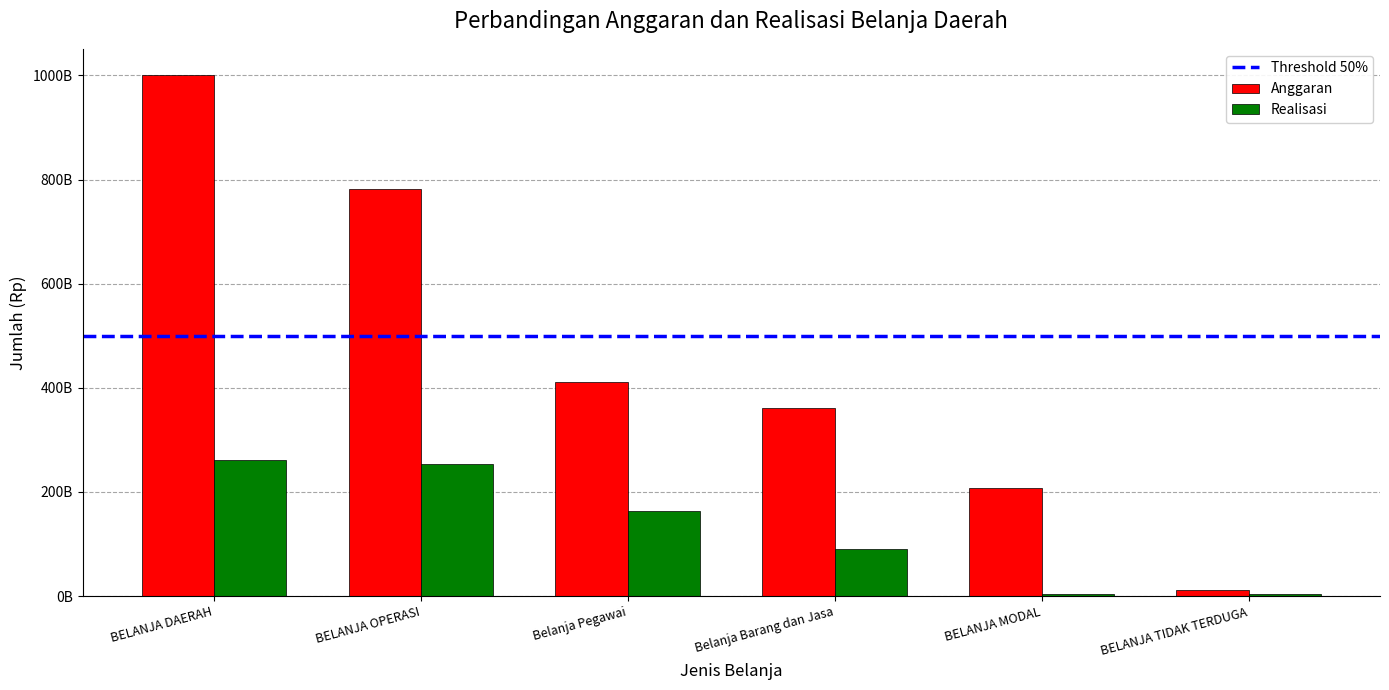

Is the value of Anggaran at BELANJA DAERAH greater than the value of Realisasi at BELANJA TIDAK TERDUGA?

Yes